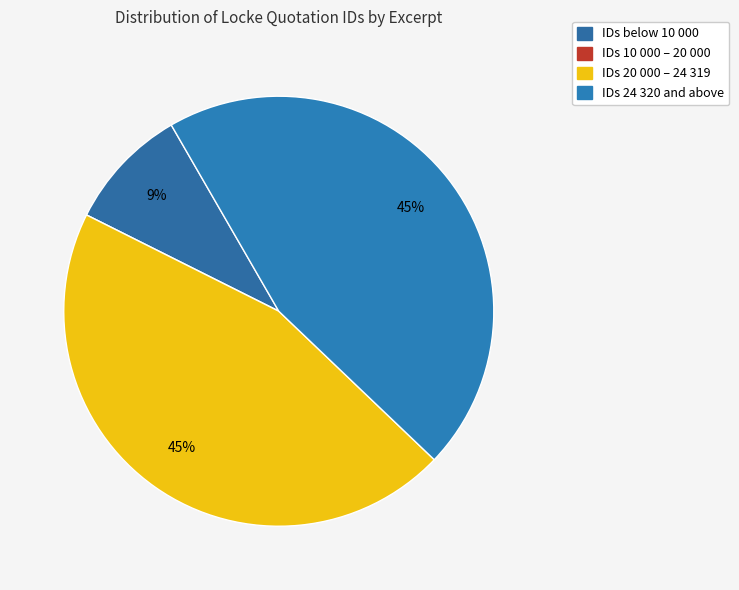

To the nearest percent, what is the difference between the largest and smallest slice percentages?

45%